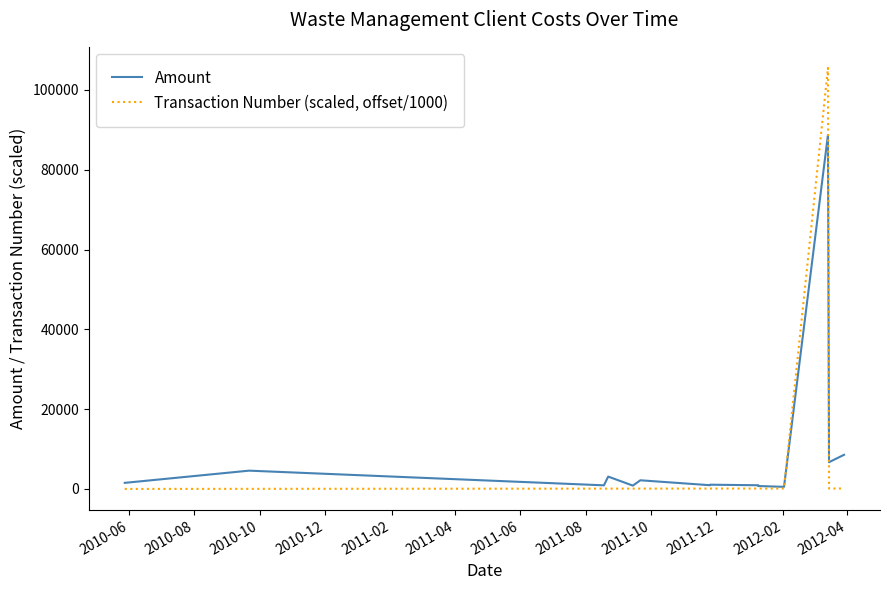

How many data points in Amount are less than 1520?

7